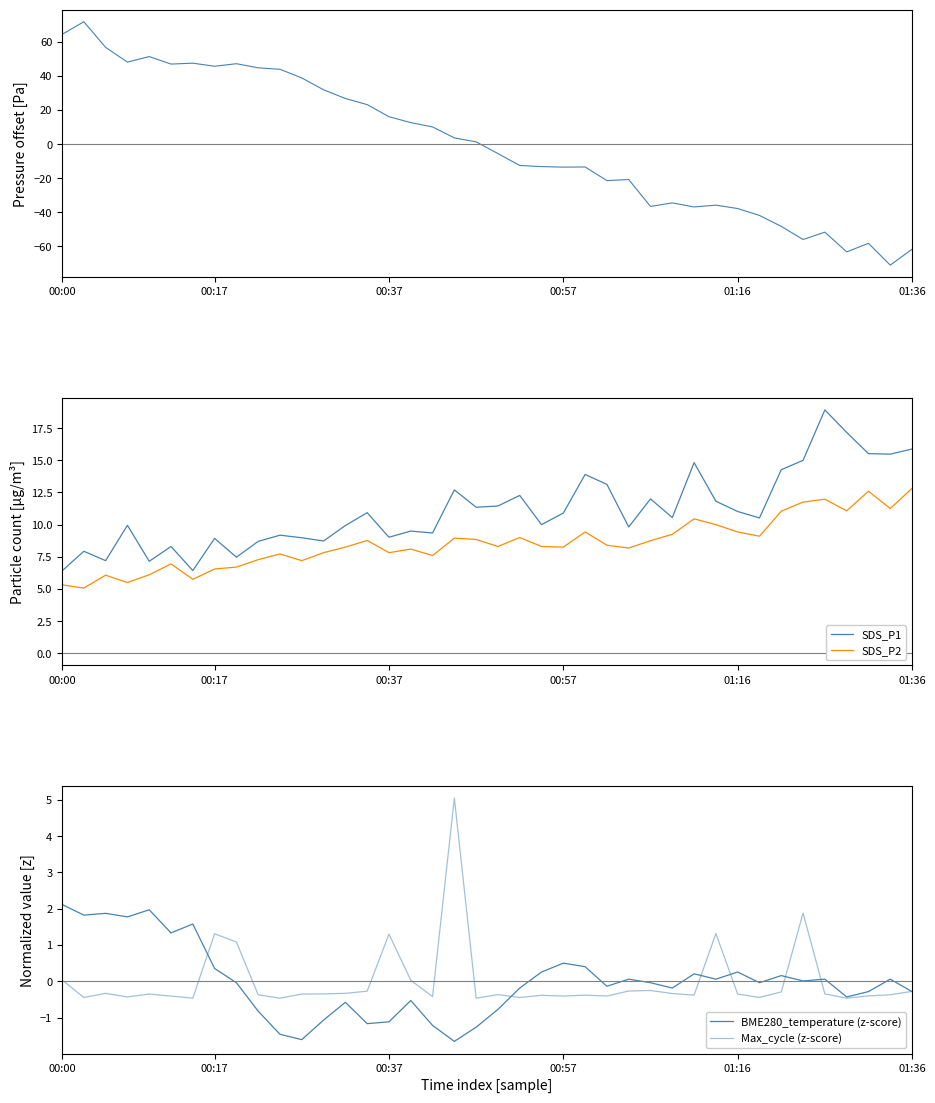

Between which two adjacent categories do BME280_pressure (centered) and Max_cycle (z-score) first intersect?

17 and 18